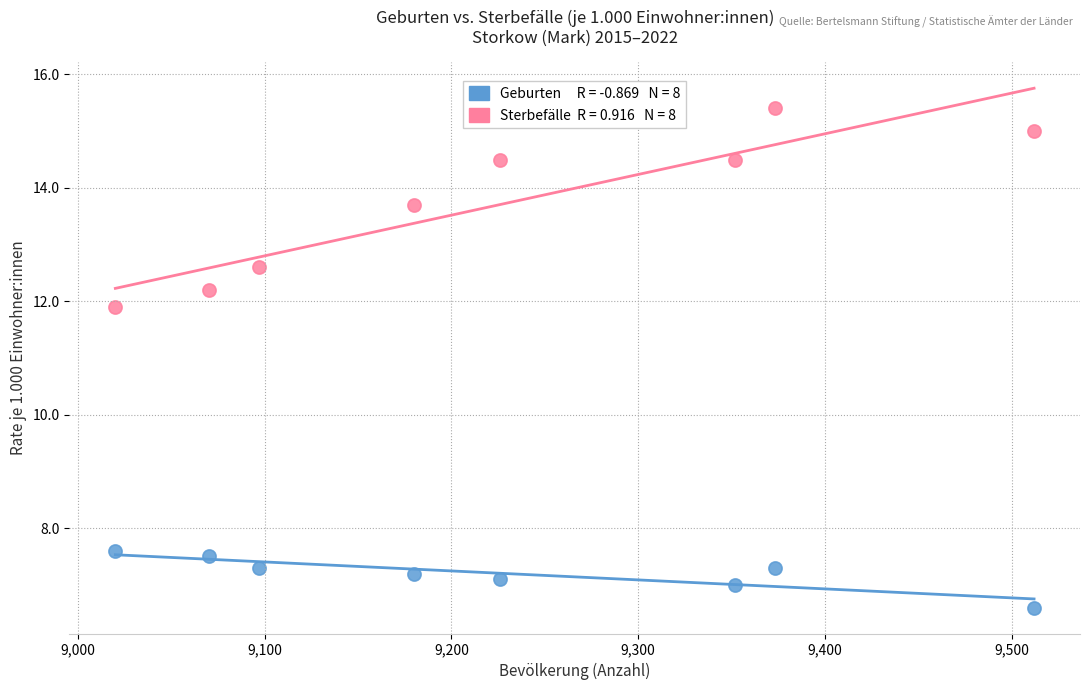

Across all data points, what is the range of Y values (max minus min)?

8.8